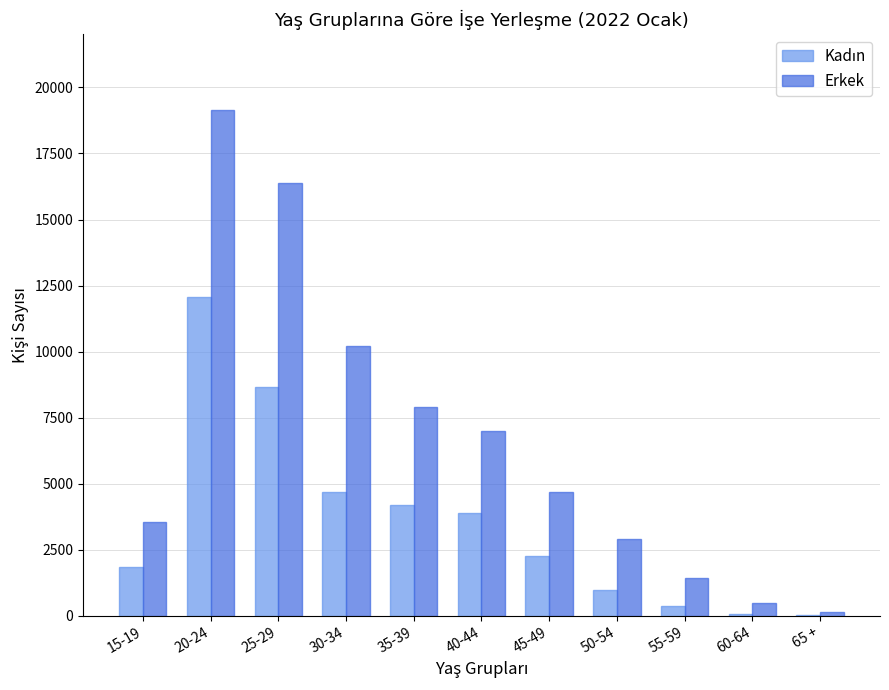

Between 15-19 and 65 +, which series saw the biggest shift?

Erkek